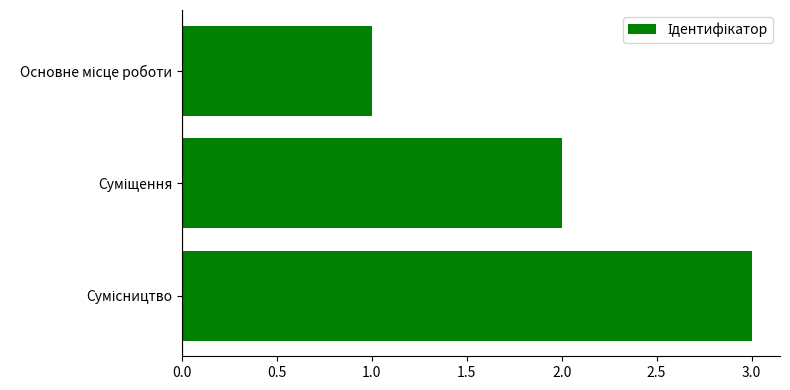

What is the greatest value displayed?

3